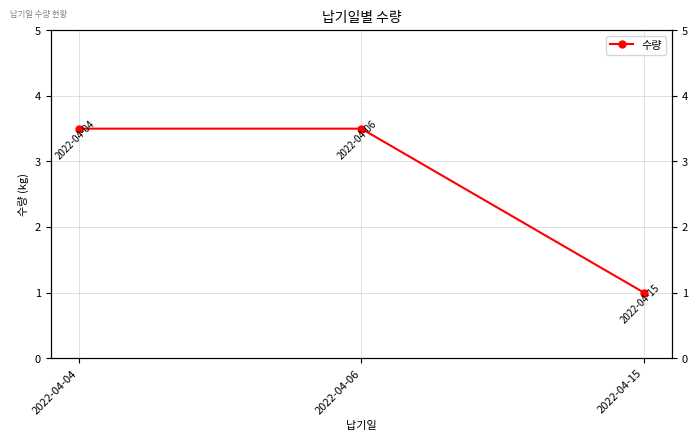

Reading right to left, list all the values displayed in this chart.

1.0	3.5	3.5